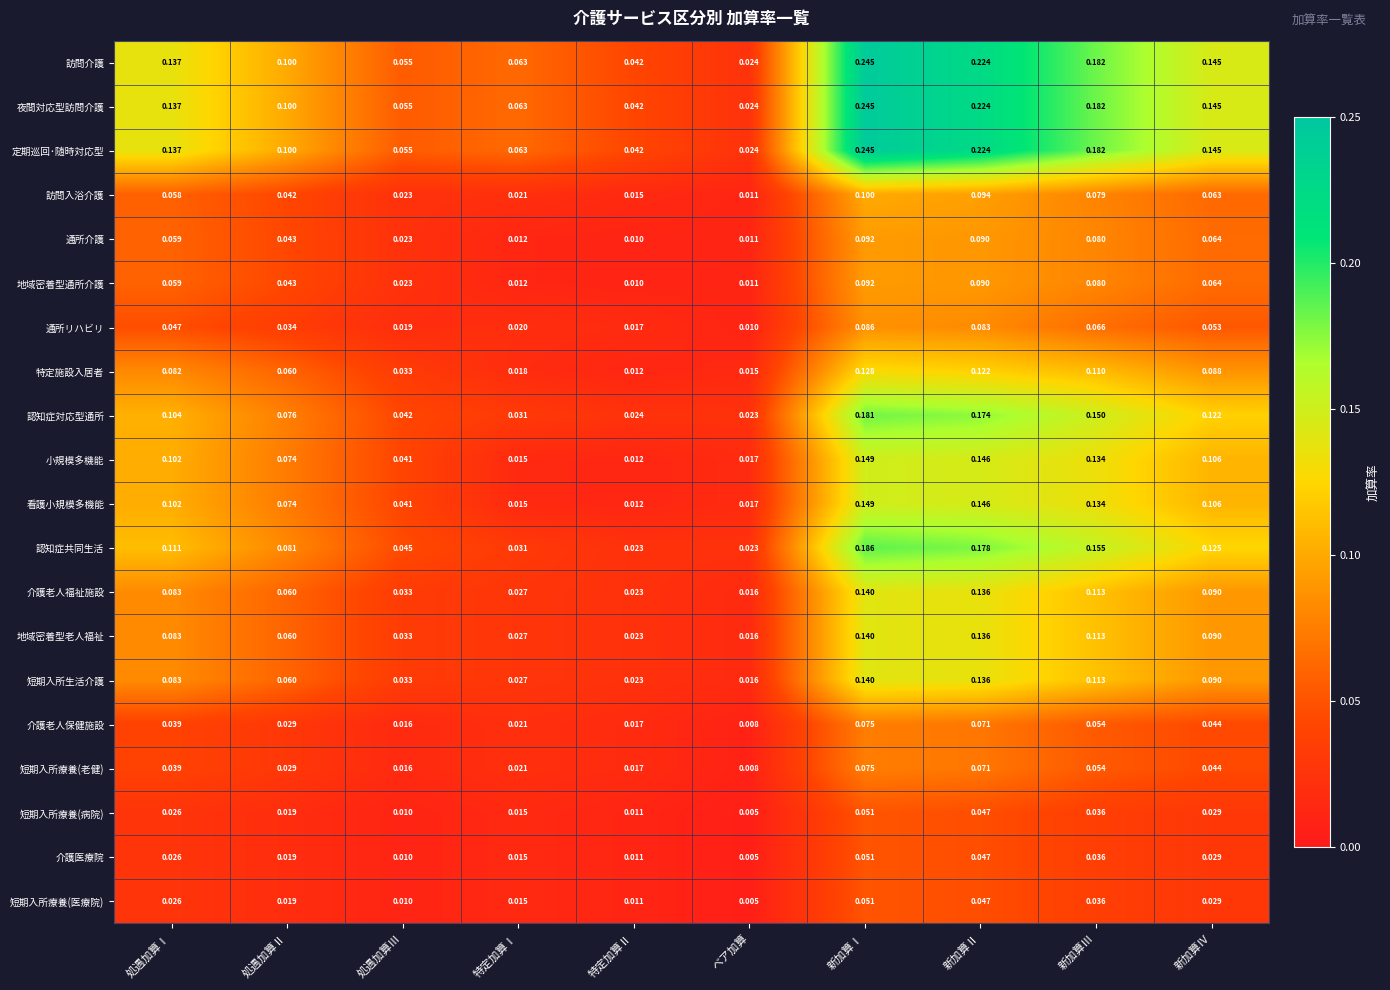

At which category does the chart reach its minimum across all series?

ベア加算